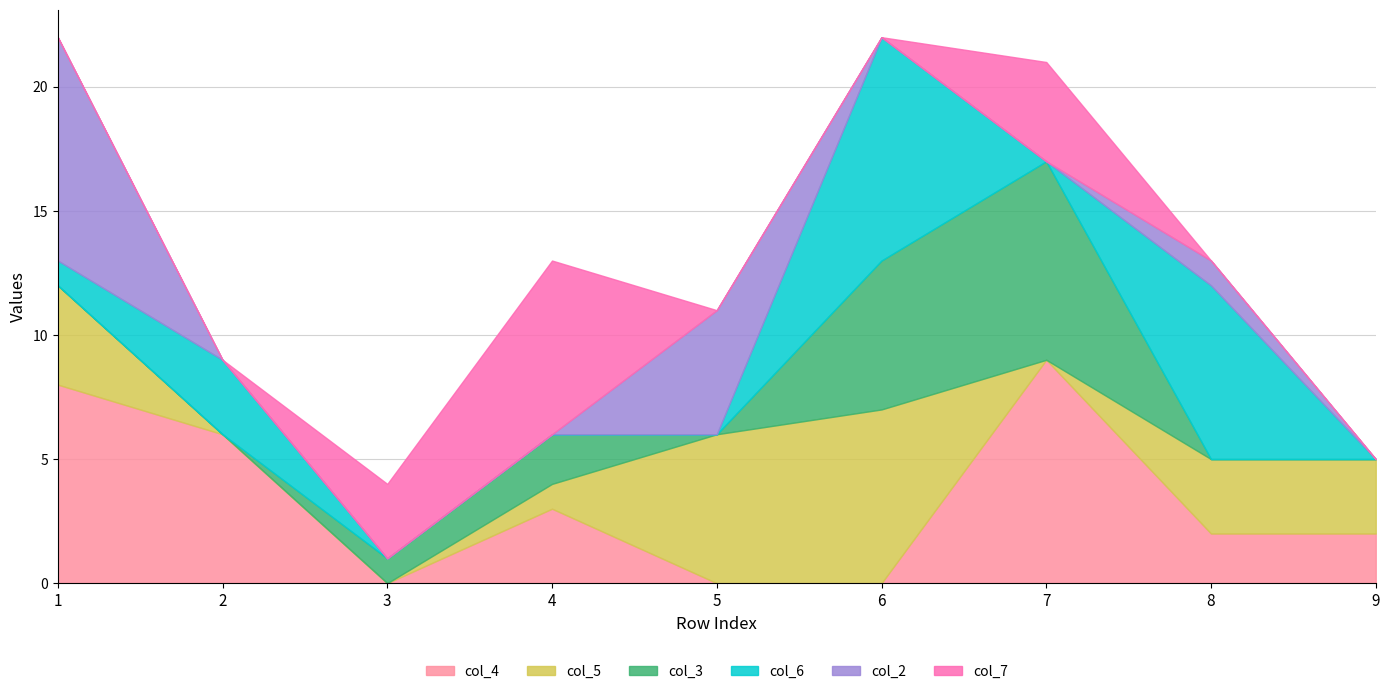

The value of col_4 at 2 is 6. True or false?

True